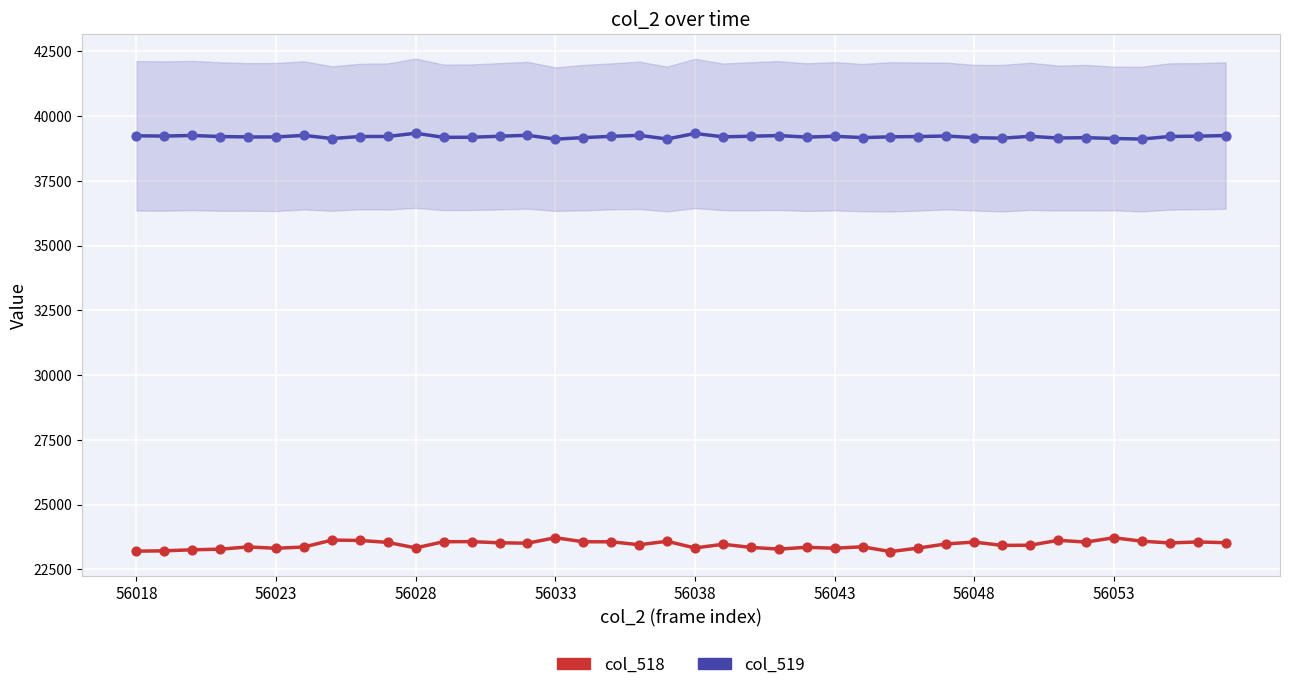

Which series has the widest spread of Y values?

col_518